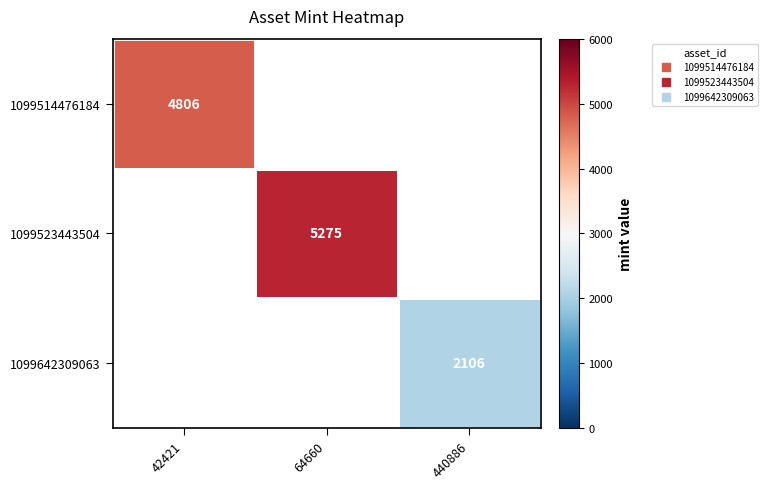

What is the minimum value shown in the chart?

2106.0